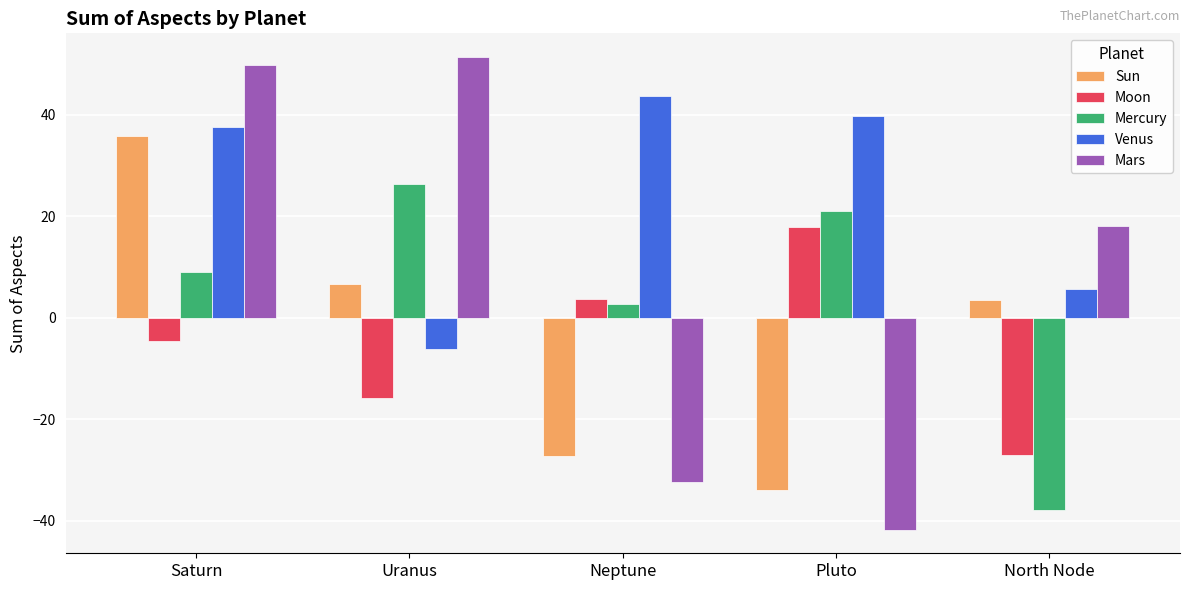

What is the sum of all Moon values?

-25.7